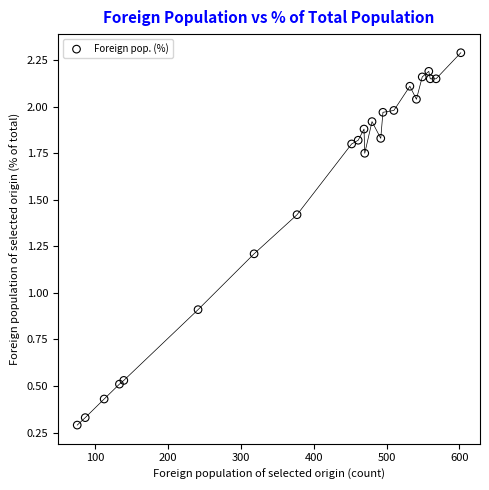

What is the range of X values (max minus min)?

527.0